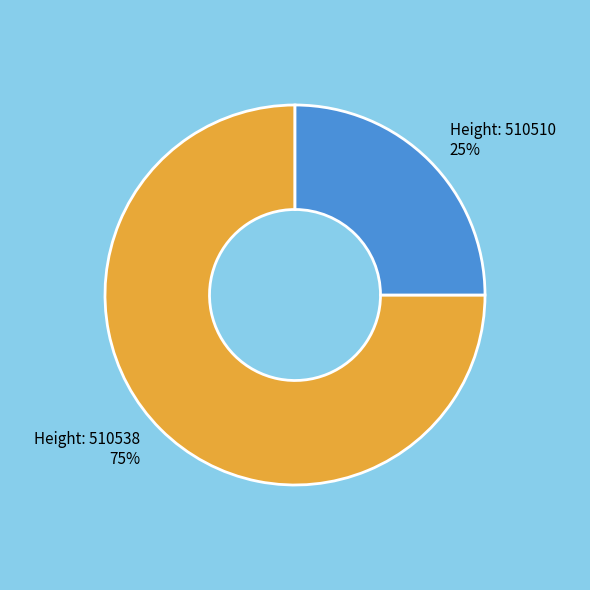

Is there any slice that represents more than half of the pie?

Yes